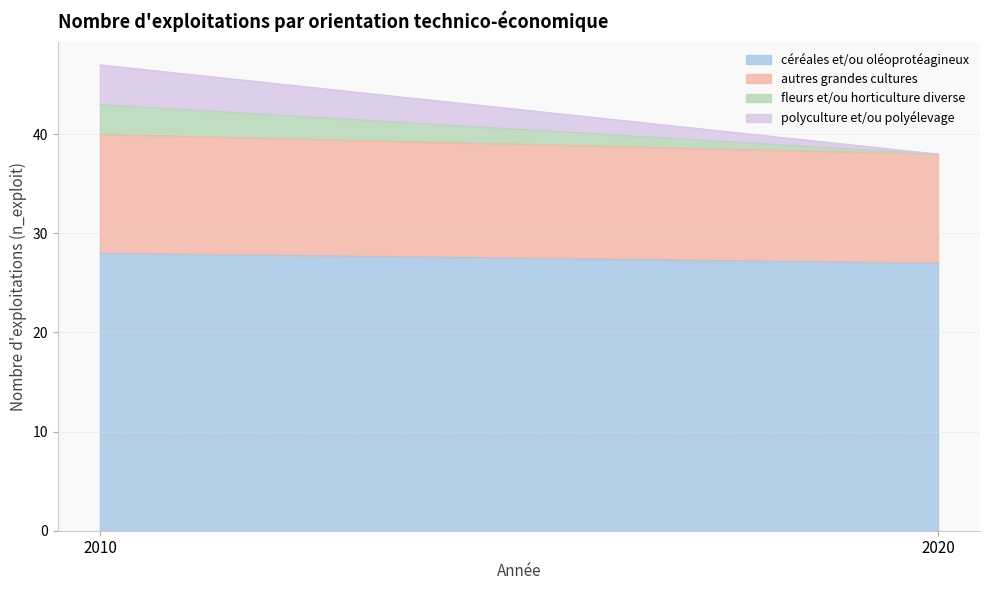

List the labels in order of céréales et/ou oléoprotéagineux value, smallest first.

2020, 2010